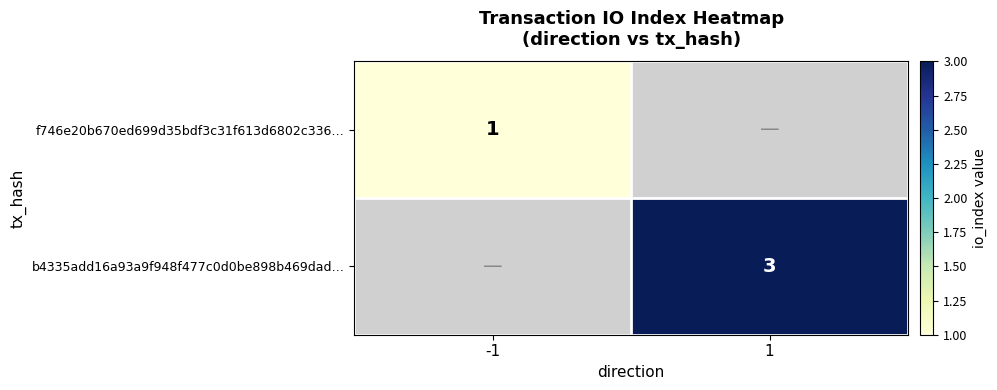

True or false: f746e20b670ed699d35bdf3c31f613d6802c336… has a value of 2 at -1.

False